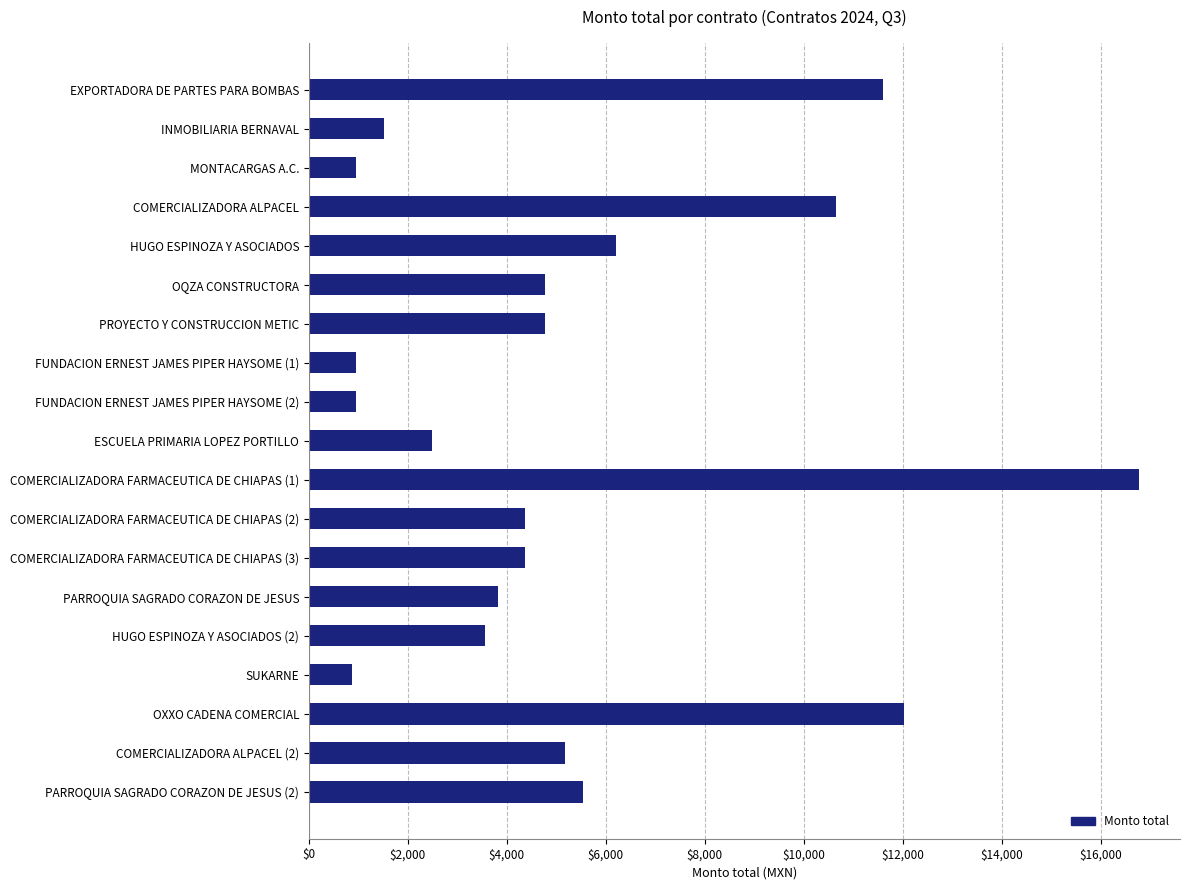

At which label is the value closest to 8820?

COMERCIALIZADORA ALPACEL